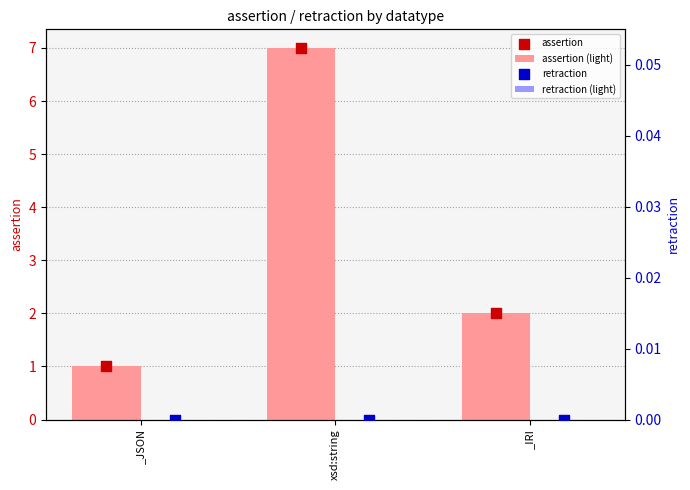

What are all the series names shown in the legend?

assertion (light), assertion, retraction (light), retraction